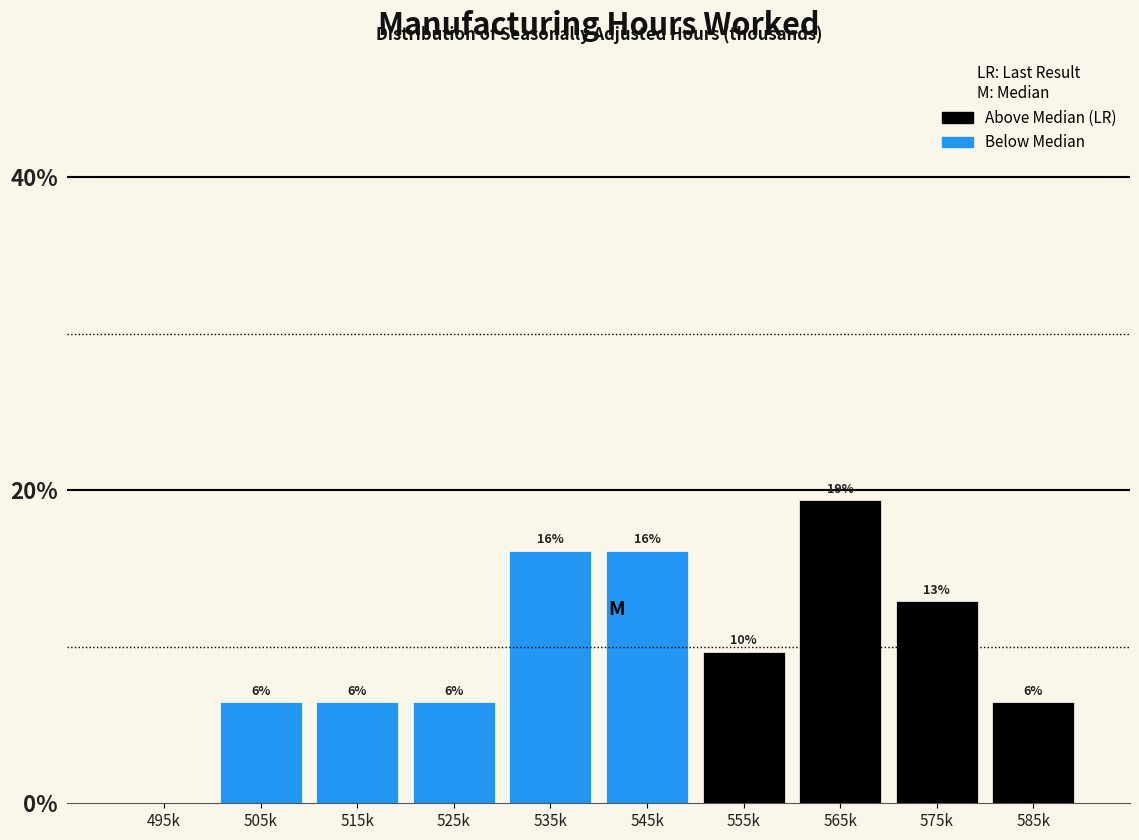

Are the bars horizontal?

No